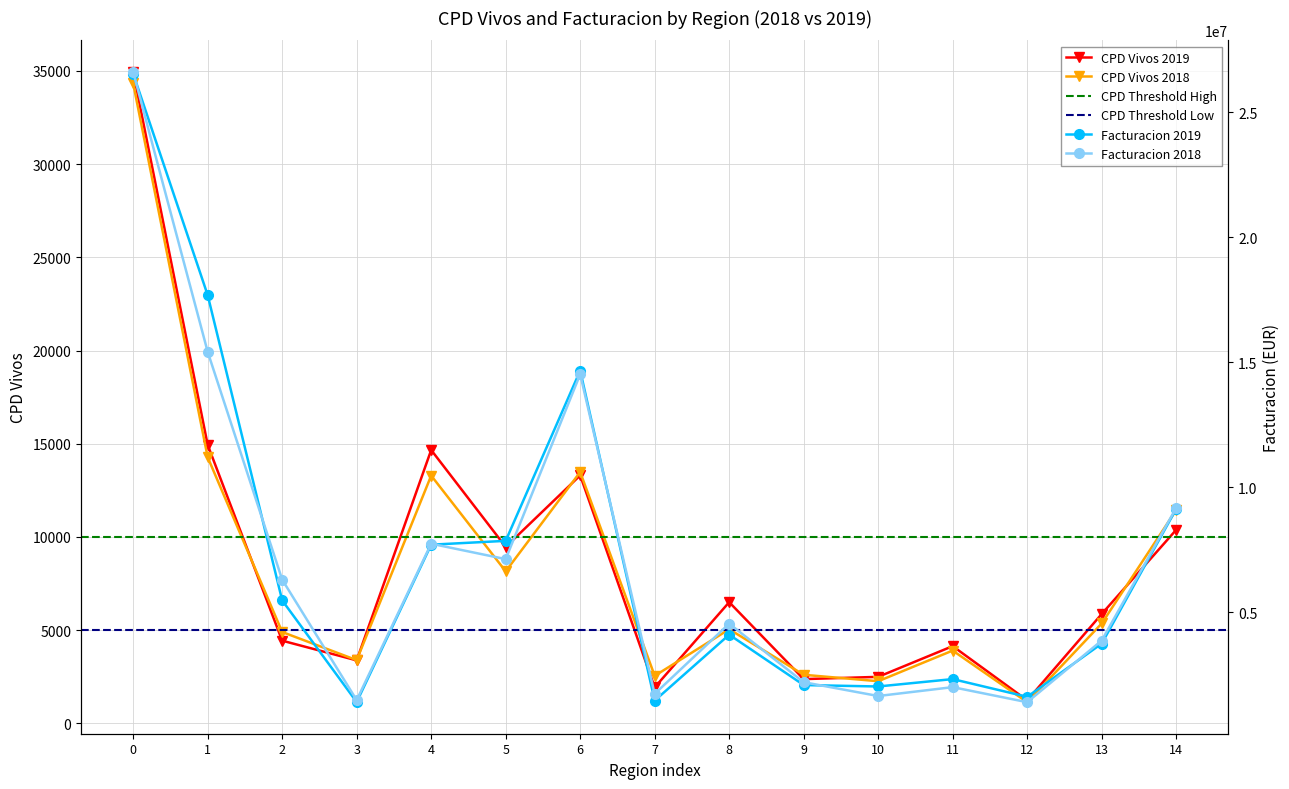

What is the difference between the maximum and minimum values in the CPD Vivos 2018 series?

33187